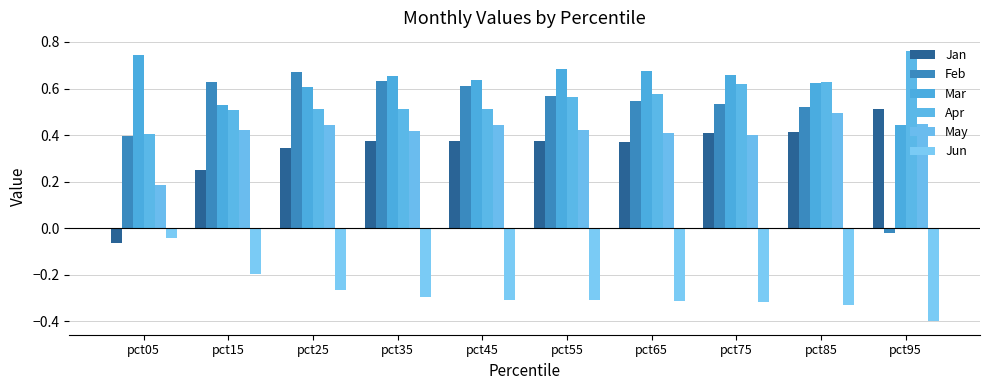

The Feb series shows 0.6 at pct05. True or false?

False